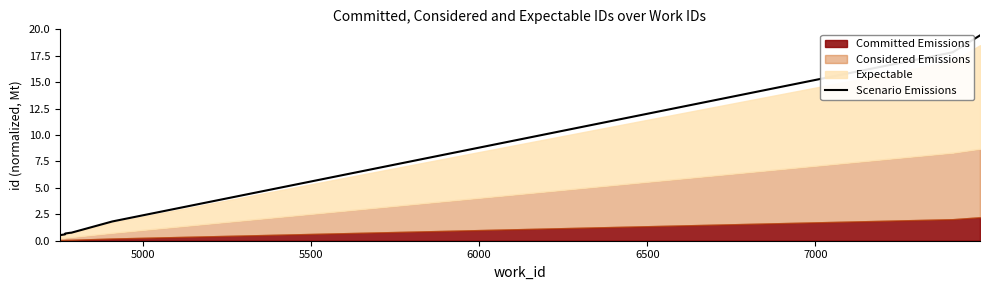

The chart shows a value of 0.3 at 4500. True or false?

False